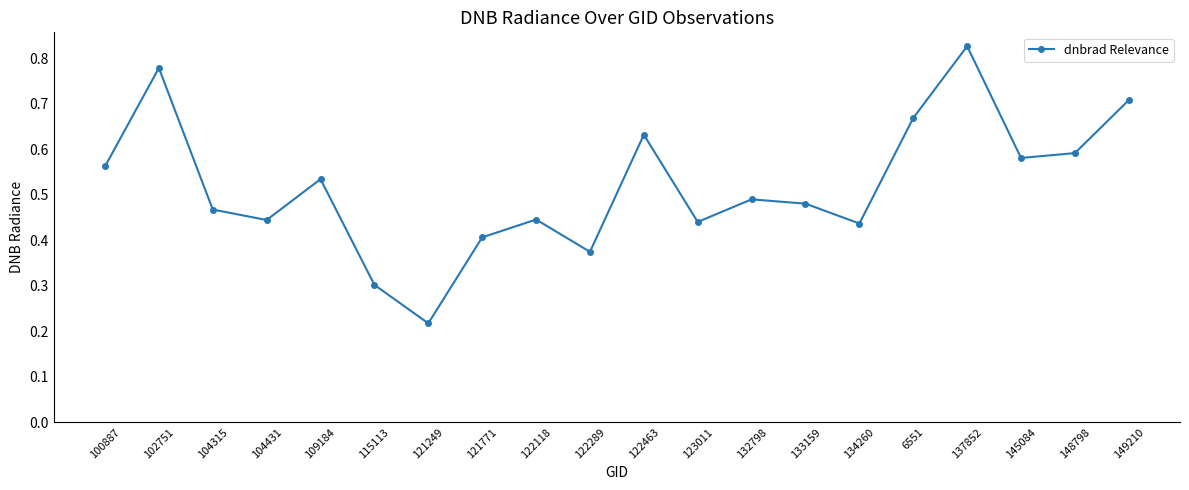

At which category does the chart reach its peak across all series?

137852